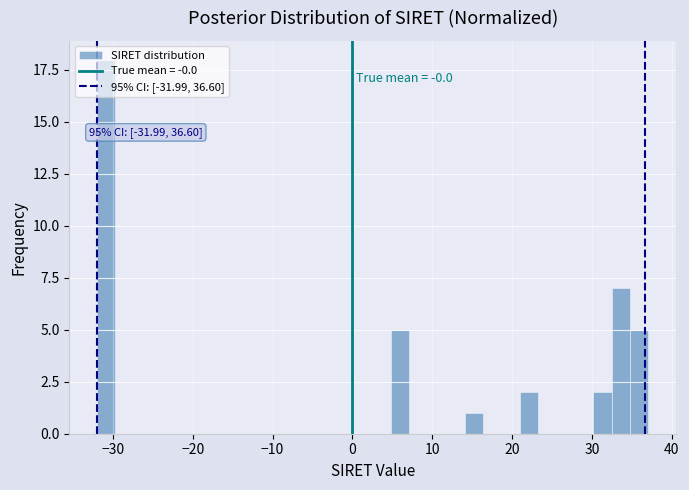

Around what value on the x-axis is the tallest bar? Give the approximate position of its centre, as read against the axis.

-31